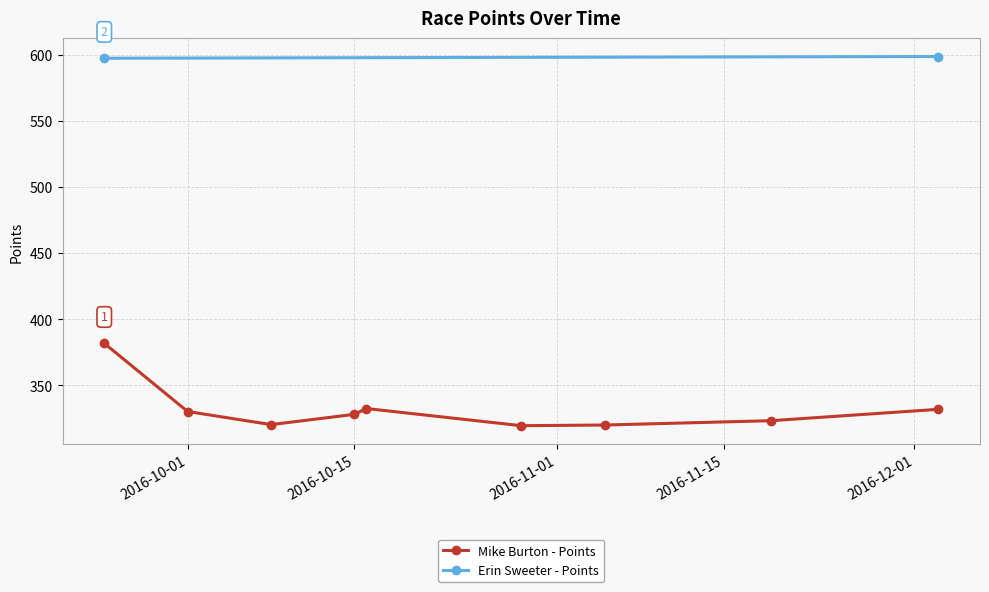

True or false: Mike Burton - Points has more than 2 points higher than both neighbors.

False